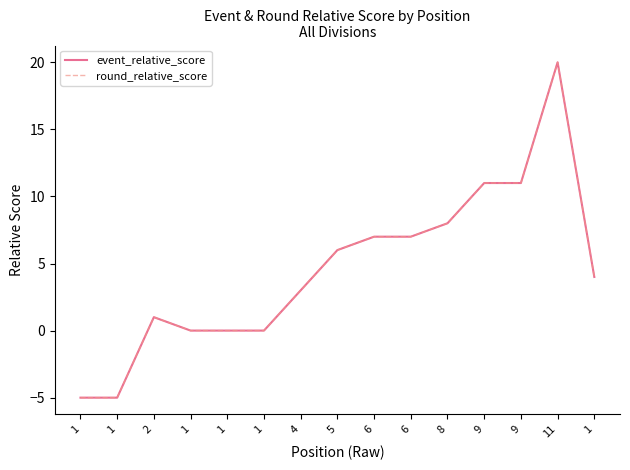

True or false: event_relative_score and round_relative_score cross at least once.

False